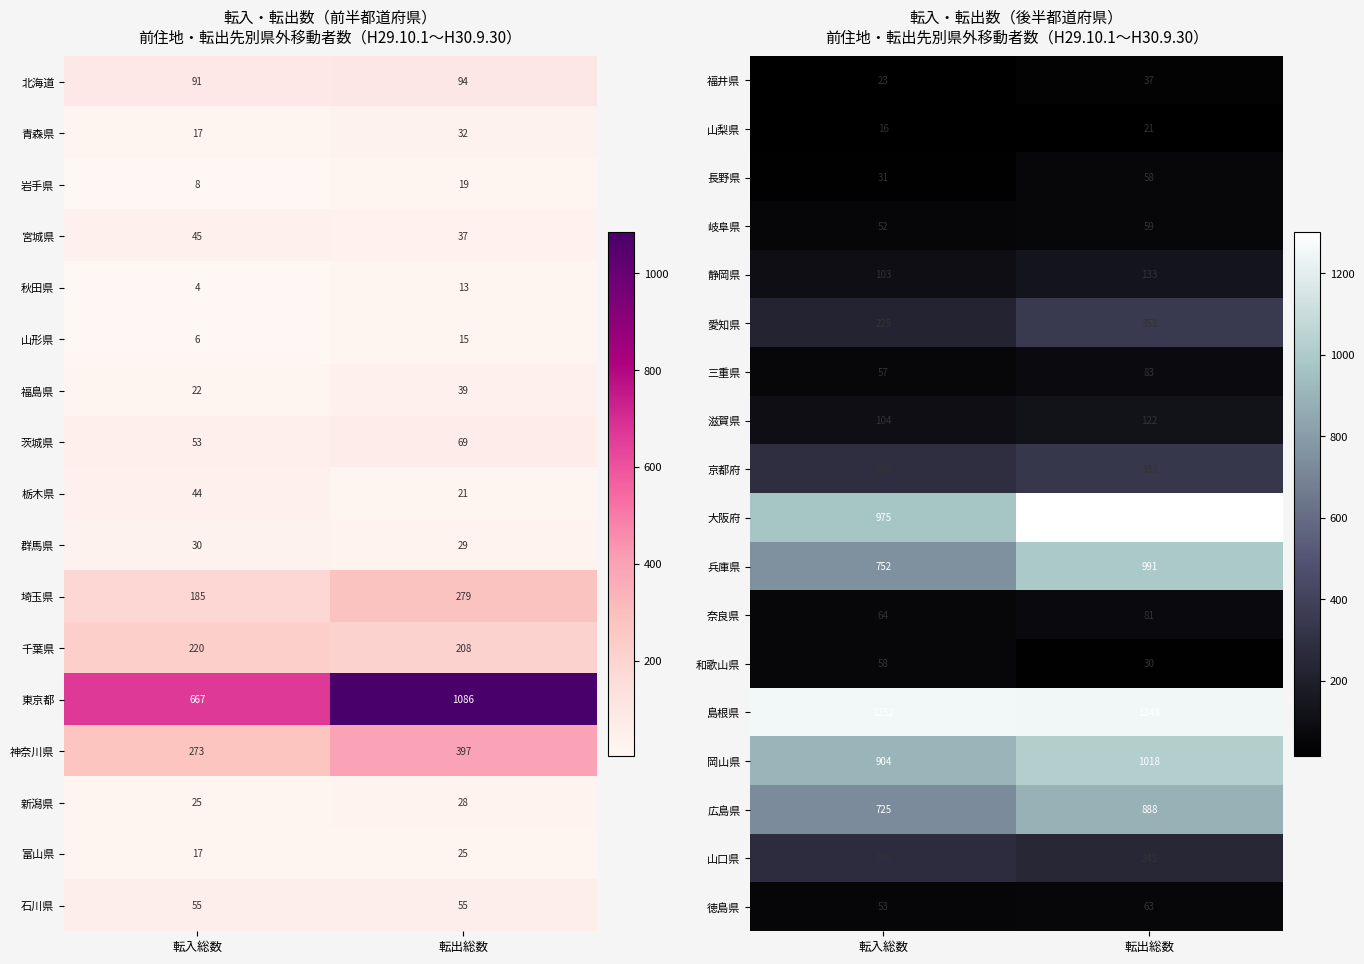

Is it true that 京都府 equals 287 at 転入総数?

True